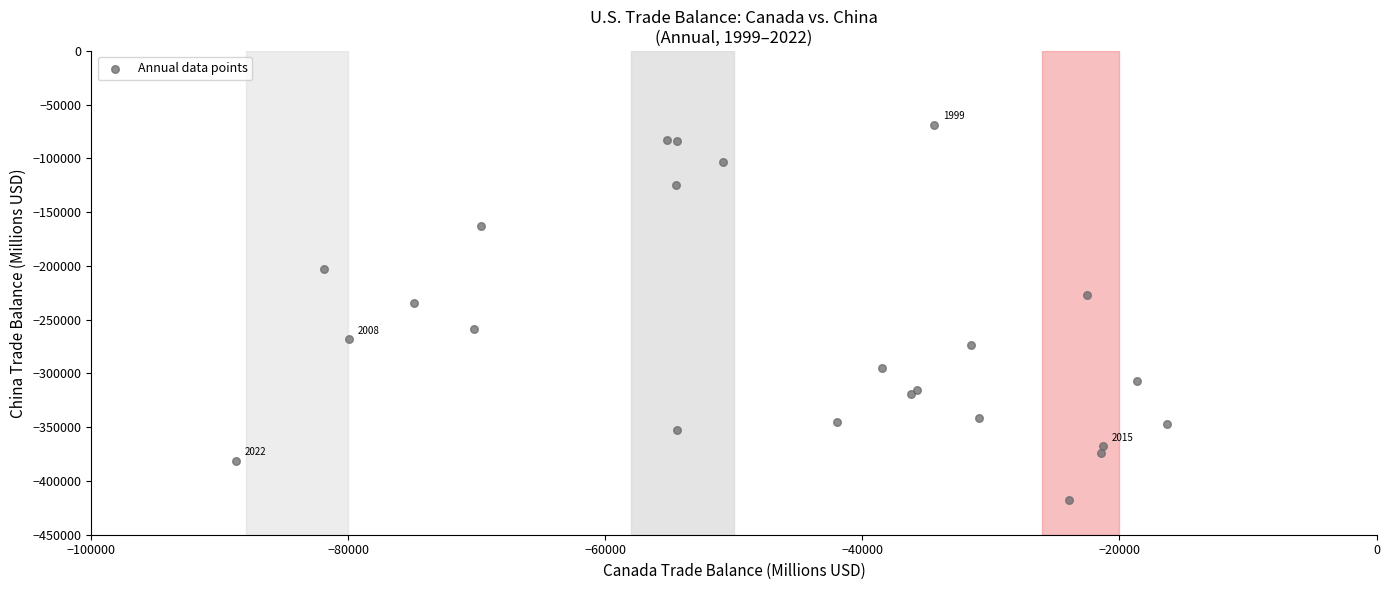

What Y value in the scatter plot is closest to -243004?

-234433